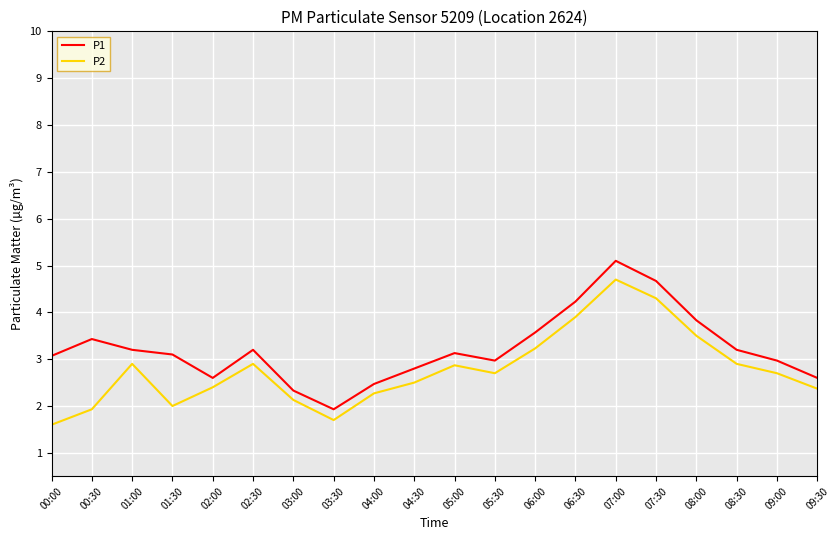

Is it true that P1 equals 4.8 at 01:00?

False